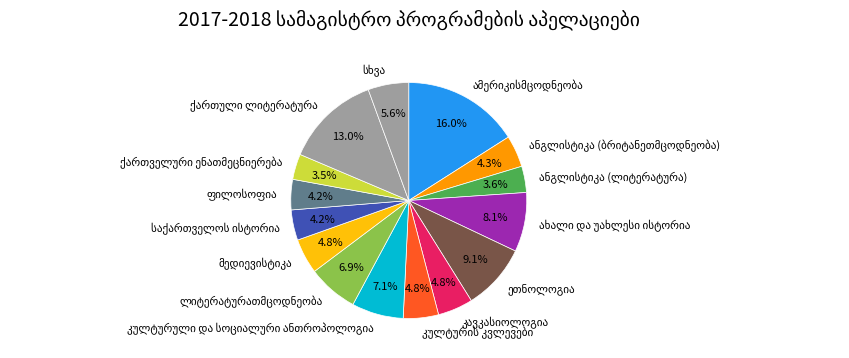

How many segments does this pie chart have?

15